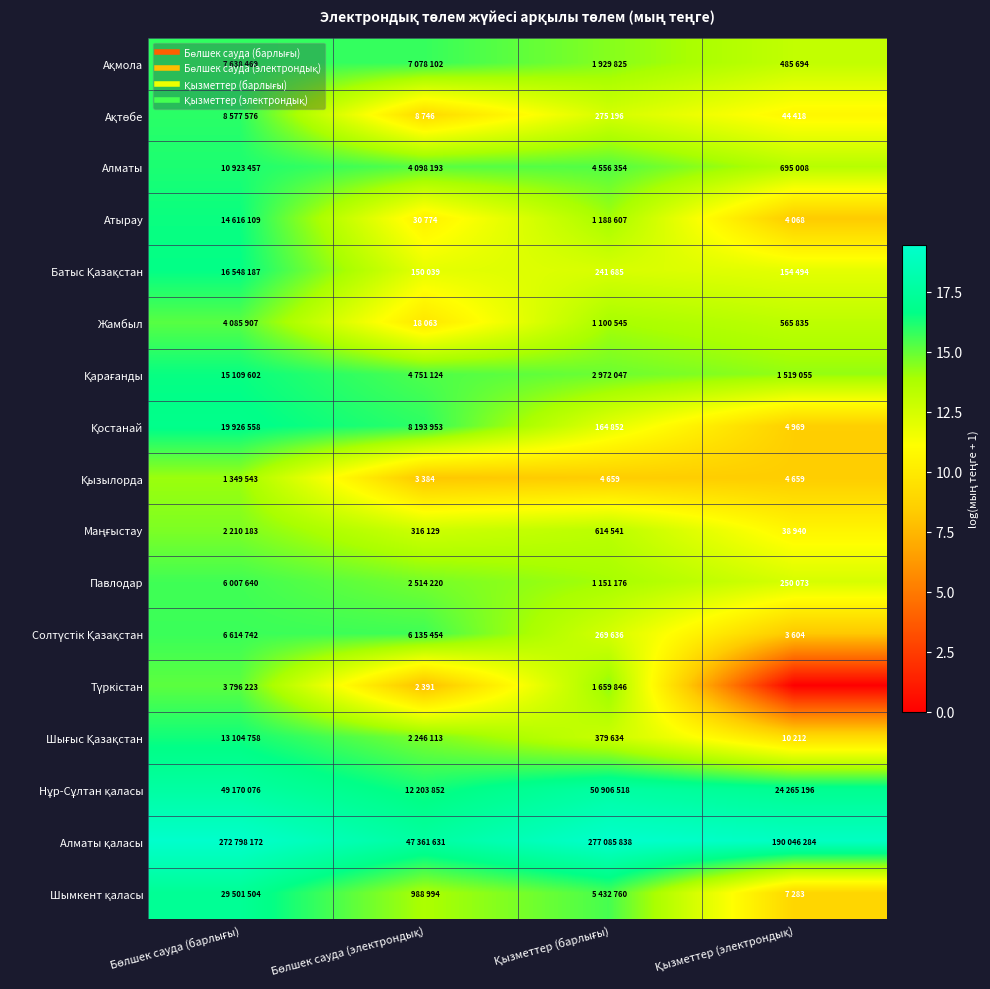

What is the maximum value shown in the chart?

19.4